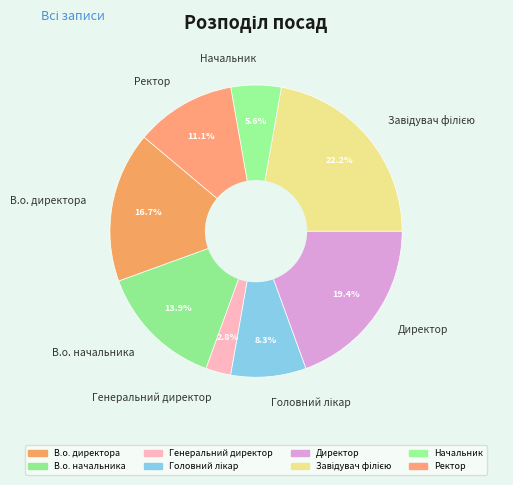

The Начальник slice represents 6% of the pie. True or false?

True